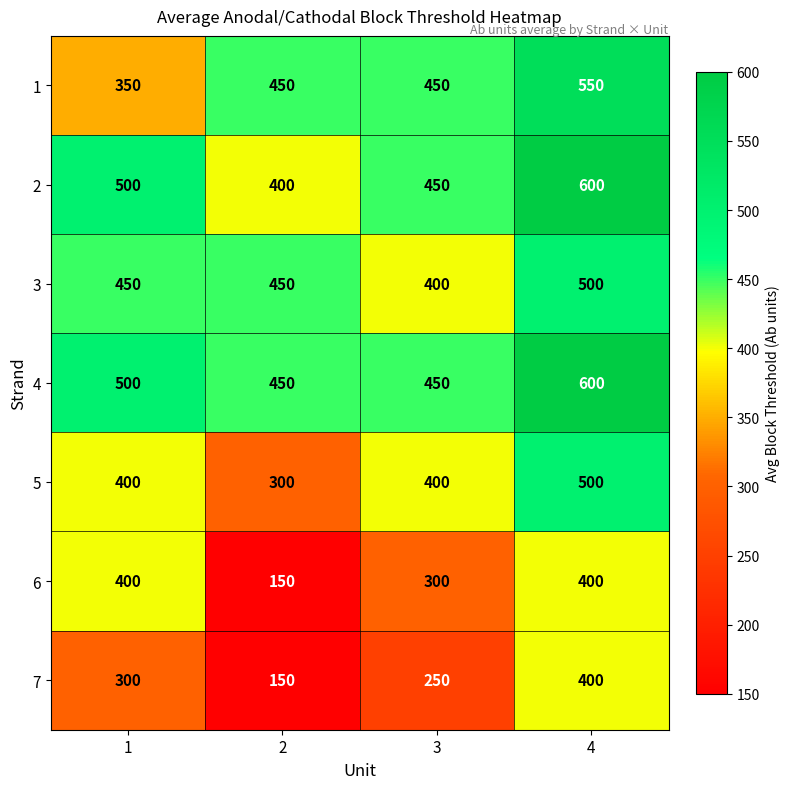

What is the total value across all series at 4?

3550